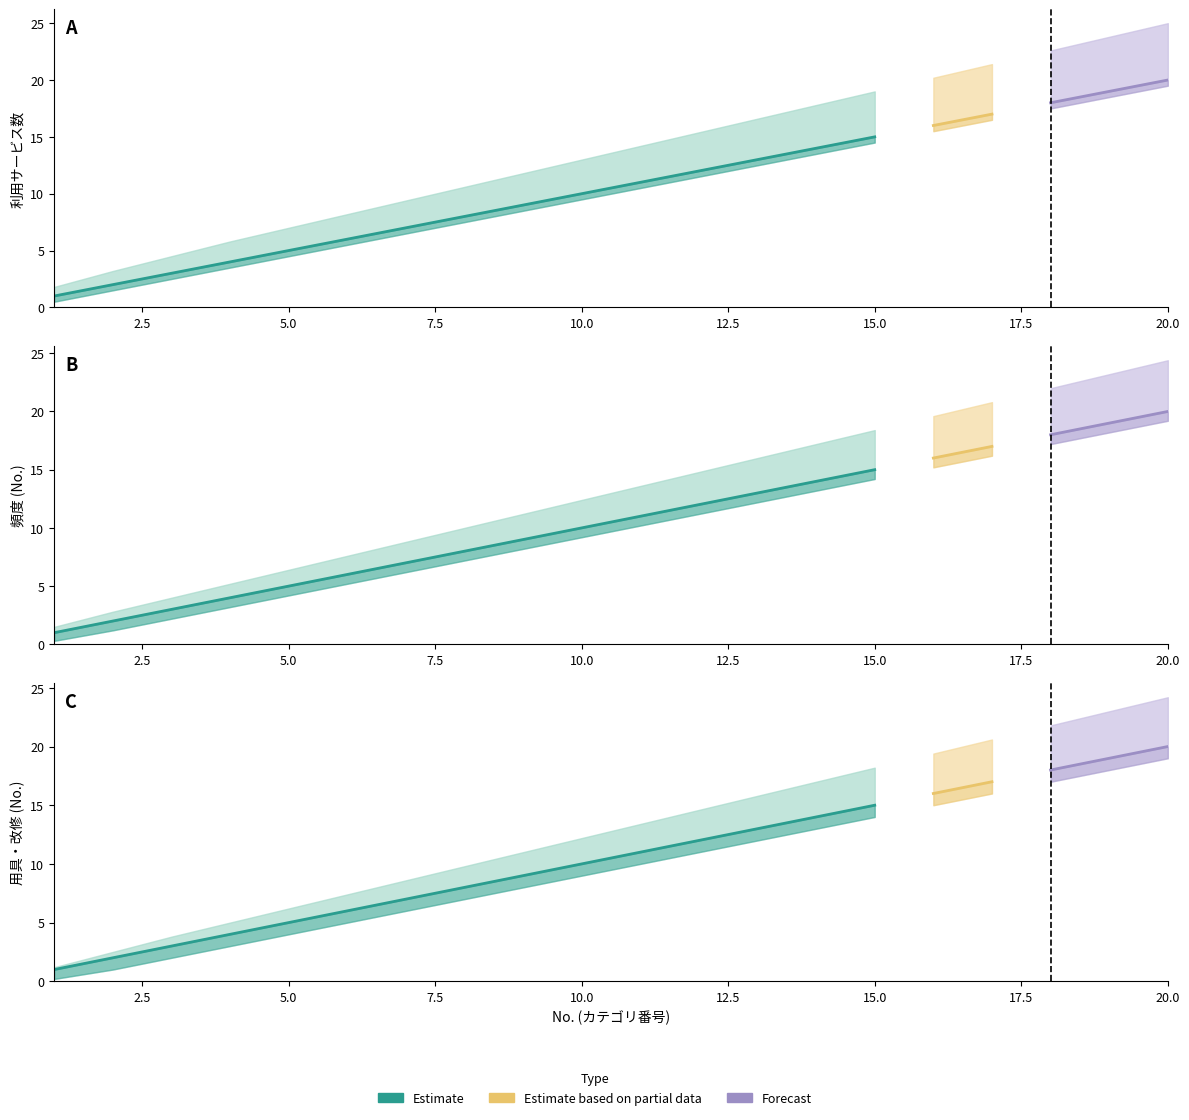

How many values in the 用具・改修 series exceed 11?

9